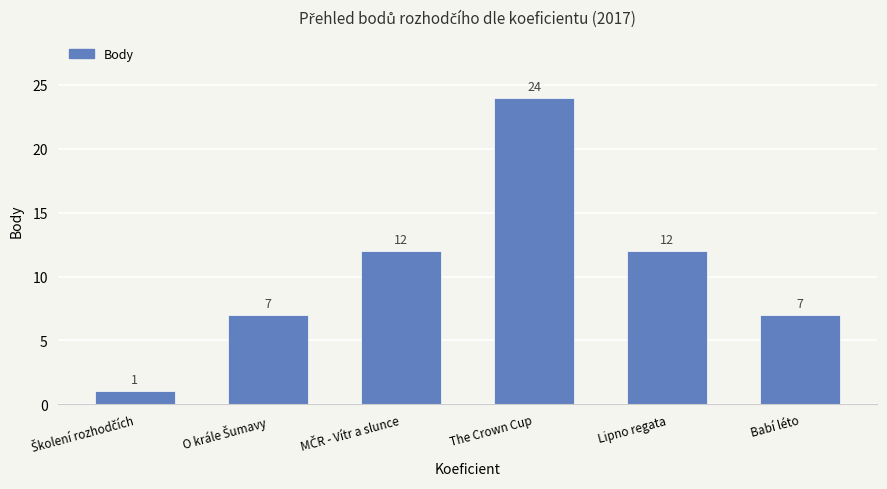

What is the value of the 1st bar from the left?

1